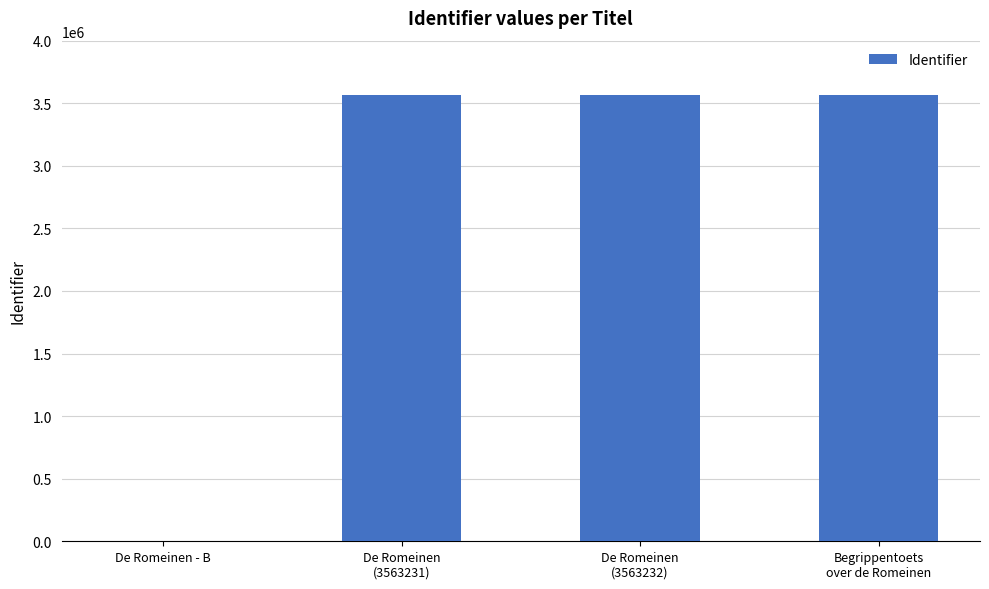

What is the sum of all values?

10689698